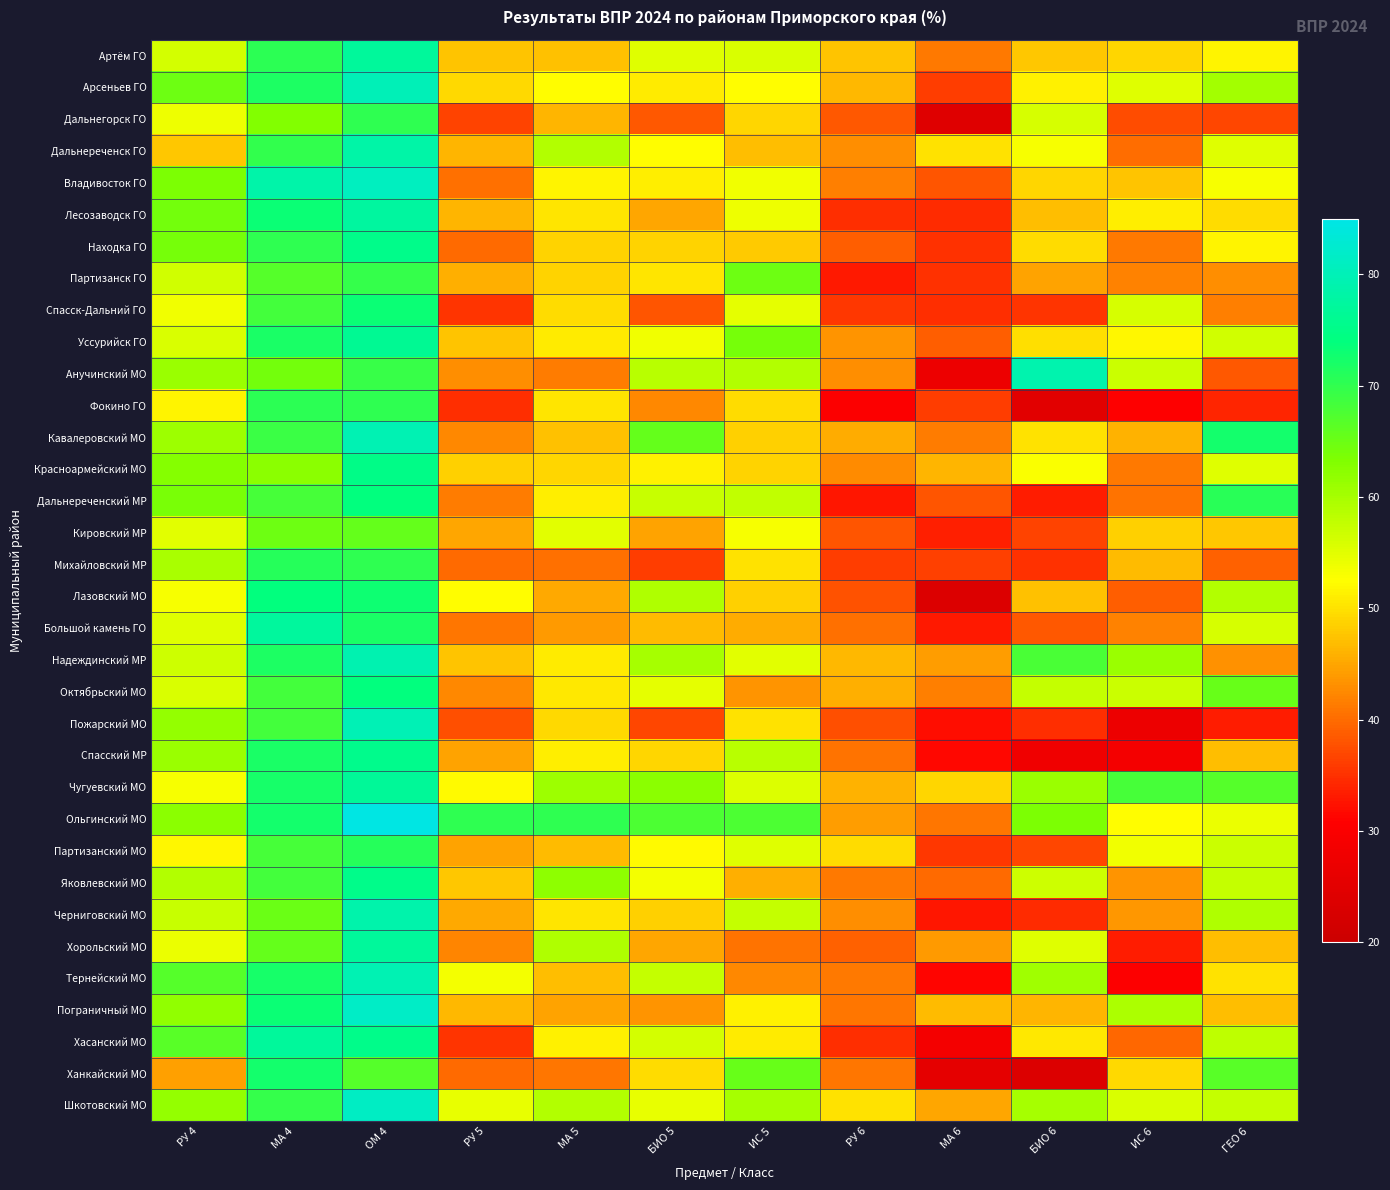

Reading right to left, list all the values displayed in this chart.

Артём ГО: ГЕО 6=51.6	ИС 6=49.1	БИО 6=47.8	МА 6=41.2	РУ 6=47.7	ИС 5=55.6	БИО 5=55.1	МА 5=47.4	РУ 5=47.6	ОМ 4=77.0	МА 4=70.3	РУ 4=56.3
Арсеньев ГО: ГЕО 6=60.3	ИС 6=55.2	БИО 6=51.2	МА 6=36.0	РУ 6=46.5	ИС 5=52.4	БИО 5=51.0	МА 5=52.5	РУ 5=49.3	ОМ 4=80.0	МА 4=71.8	РУ 4=64.8
Дальнегорск ГО: ГЕО 6=36.8	ИС 6=37.4	БИО 6=55.9	МА 6=24.2	РУ 6=38.4	ИС 5=49.0	БИО 5=38.4	МА 5=46.3	РУ 5=36.7	ОМ 4=70.2	МА 4=63.1	РУ 4=53.9
Дальнереченск ГО: ГЕО 6=55.1	ИС 6=40.3	БИО 6=53.1	МА 6=50.0	РУ 6=43.0	ИС 5=47.1	БИО 5=52.3	МА 5=58.9	РУ 5=46.4	ОМ 4=78.3	МА 4=69.9	РУ 4=47.9
Владивосток ГО: ГЕО 6=53.1	ИС 6=47.6	БИО 6=49.2	МА 6=38.2	РУ 6=41.8	ИС 5=53.6	БИО 5=51.2	МА 5=51.6	РУ 5=40.5	ОМ 4=80.8	МА 4=78.4	РУ 4=63.5
Лесозаводск ГО: ГЕО 6=49.5	ИС 6=51.1	БИО 6=47.0	МА 6=34.7	РУ 6=35.0	ИС 5=54.0	БИО 5=44.9	МА 5=50.4	РУ 5=46.3	ОМ 4=77.6	МА 4=73.2	РУ 4=64.4
Находка ГО: ГЕО 6=51.5	ИС 6=41.3	БИО 6=49.6	МА 6=35.0	РУ 6=39.0	ИС 5=48.1	БИО 5=48.9	МА 5=48.8	РУ 5=40.0	ОМ 4=75.2	МА 4=70.2	РУ 4=64.1
Партизанск ГО: ГЕО 6=42.9	ИС 6=42.0	БИО 6=44.8	МА 6=35.0	РУ 6=33.1	ИС 5=64.9	БИО 5=50.4	МА 5=48.8	РУ 5=45.9	ОМ 4=69.5	МА 4=66.7	РУ 4=56.4
Спасск-Дальний ГО: ГЕО 6=41.7	ИС 6=55.9	БИО 6=35.4	МА 6=34.9	РУ 6=35.5	ИС 5=54.7	БИО 5=38.2	МА 5=49.7	РУ 5=35.3	ОМ 4=73.2	МА 4=68.4	РУ 4=53.6
Уссурийск ГО: ГЕО 6=56.5	ИС 6=51.9	БИО 6=49.8	МА 6=38.8	РУ 6=43.5	ИС 5=64.0	БИО 5=53.8	МА 5=50.9	РУ 5=47.5	ОМ 4=76.3	МА 4=71.9	РУ 4=55.6
Анучинский МО: ГЕО 6=38.5	ИС 6=56.8	БИО 6=79.0	МА 6=27.2	РУ 6=42.9	ИС 5=59.1	БИО 5=58.4	МА 5=41.4	РУ 5=43.1	ОМ 4=69.3	МА 4=64.2	РУ 4=61.1
Фокино ГО: ГЕО 6=34.0	ИС 6=30.8	БИО 6=25.0	МА 6=36.0	РУ 6=30.4	ИС 5=49.6	БИО 5=42.6	МА 5=50.5	РУ 5=34.9	ОМ 4=70.0	МА 4=70.4	РУ 4=51.7
Кавалеровский МО: ГЕО 6=72.5	ИС 6=46.1	БИО 6=50.0	МА 6=41.6	РУ 6=45.5	ИС 5=48.6	БИО 5=65.5	МА 5=47.3	РУ 5=42.4	ОМ 4=79.6	МА 4=69.1	РУ 4=60.8
Красноармейский МО: ГЕО 6=55.1	ИС 6=41.2	БИО 6=52.8	МА 6=46.3	РУ 6=42.7	ИС 5=48.7	БИО 5=51.5	МА 5=49.1	РУ 5=48.5	ОМ 4=74.9	МА 4=62.2	РУ 4=62.8
Дальнереченский МР: ГЕО 6=70.7	ИС 6=40.8	БИО 6=33.3	МА 6=38.2	РУ 6=32.8	ИС 5=57.8	БИО 5=57.3	МА 5=51.1	РУ 5=41.3	ОМ 4=73.8	МА 4=68.1	РУ 4=63.7
Кировский МР: ГЕО 6=47.8	ИС 6=48.7	БИО 6=36.6	МА 6=33.5	РУ 6=38.1	ИС 5=53.1	БИО 5=44.7	МА 5=54.9	РУ 5=44.9	ОМ 4=65.6	МА 4=64.7	РУ 4=54.9
Михайловский МР: ГЕО 6=39.3	ИС 6=46.8	БИО 6=35.1	МА 6=36.3	РУ 6=36.0	ИС 5=50.0	БИО 5=36.0	МА 5=40.4	РУ 5=39.8	ОМ 4=70.0	МА 4=70.9	РУ 4=59.8
Лазовский МО: ГЕО 6=58.9	ИС 6=38.9	БИО 6=47.2	МА 6=23.7	РУ 6=37.8	ИС 5=48.5	БИО 5=59.2	МА 5=45.2	РУ 5=52.4	ОМ 4=72.9	МА 4=74.0	РУ 4=53.2
Большой камень ГО: ГЕО 6=55.9	ИС 6=41.9	БИО 6=38.4	МА 6=33.2	РУ 6=40.5	ИС 5=45.4	БИО 5=46.7	МА 5=43.9	РУ 5=41.0	ОМ 4=71.9	МА 4=77.3	РУ 4=55.1
Надеждинский МР: ГЕО 6=43.3	ИС 6=61.0	БИО 6=68.0	МА 6=44.3	РУ 6=46.6	ИС 5=54.9	БИО 5=60.0	МА 5=50.9	РУ 5=47.6	ОМ 4=79.3	МА 4=71.7	РУ 4=56.7
Октябрьский МО: ГЕО 6=65.3	ИС 6=57.0	БИО 6=57.5	МА 6=41.8	РУ 6=45.7	ИС 5=43.4	БИО 5=54.5	МА 5=50.7	РУ 5=42.5	ОМ 4=73.9	МА 4=68.4	РУ 4=55.8
Пожарский МО: ГЕО 6=33.3	ИС 6=27.2	БИО 6=34.8	МА 6=31.9	РУ 6=37.5	ИС 5=50.0	БИО 5=36.8	МА 5=49.4	РУ 5=37.5	ОМ 4=79.8	МА 4=68.3	РУ 4=61.5
Спасский МР: ГЕО 6=47.0	ИС 6=28.8	БИО 6=27.8	МА 6=31.7	РУ 6=40.7	ИС 5=58.5	БИО 5=49.0	МА 5=51.0	РУ 5=44.9	ОМ 4=75.6	МА 4=72.0	РУ 4=61.0
Чугуевский МО: ГЕО 6=67.0	ИС 6=68.1	БИО 6=61.0	МА 6=49.0	РУ 6=45.9	ИС 5=55.5	БИО 5=62.3	МА 5=60.9	РУ 5=52.1	ОМ 4=76.7	МА 4=72.2	РУ 4=53.3
Ольгинский МО: ГЕО 6=54.2	ИС 6=52.4	БИО 6=63.6	МА 6=40.8	РУ 6=44.3	ИС 5=67.6	БИО 5=67.6	МА 5=70.3	РУ 5=70.3	ОМ 4=84.7	МА 4=72.5	РУ 4=62.2
Партизанский МО: ГЕО 6=56.9	ИС 6=53.5	БИО 6=36.8	МА 6=35.7	РУ 6=49.5	ИС 5=55.0	БИО 5=52.2	МА 5=46.8	РУ 5=44.7	ОМ 4=70.9	МА 4=68.2	РУ 4=52.0
Яковлевский МО: ГЕО 6=57.4	ИС 6=43.4	БИО 6=56.7	МА 6=39.9	РУ 6=41.3	ИС 5=45.8	БИО 5=53.4	МА 5=62.0	РУ 5=47.9	ОМ 4=75.2	МА 4=68.5	РУ 4=59.0
Черниговский МО: ГЕО 6=59.3	ИС 6=43.7	БИО 6=34.5	МА 6=32.9	РУ 6=43.0	ИС 5=57.4	БИО 5=48.5	МА 5=50.3	РУ 5=45.4	ОМ 4=78.9	МА 4=65.0	РУ 4=57.1
Хорольский МО: ГЕО 6=47.1	ИС 6=33.3	БИО 6=55.1	МА 6=44.0	РУ 6=39.1	ИС 5=40.6	БИО 5=45.0	МА 5=59.2	РУ 5=42.1	ОМ 4=77.0	МА 4=65.6	РУ 4=54.1
Тернейский МО: ГЕО 6=50.0	ИС 6=30.4	БИО 6=60.5	МА 6=31.2	РУ 6=41.2	ИС 5=42.6	БИО 5=57.6	МА 5=46.9	РУ 5=53.4	ОМ 4=79.7	МА 4=72.3	РУ 4=67.0
Пограничный МО: ГЕО 6=47.1	ИС 6=59.4	БИО 6=46.2	МА 6=46.9	РУ 6=41.0	ИС 5=51.3	БИО 5=43.4	МА 5=44.8	РУ 5=46.5	ОМ 4=81.5	МА 4=73.2	РУ 4=61.9
Хасанский МО: ГЕО 6=58.0	ИС 6=39.8	БИО 6=50.6	МА 6=28.8	РУ 6=34.9	ИС 5=50.9	БИО 5=56.3	МА 5=51.3	РУ 5=35.3	ОМ 4=75.2	МА 4=77.0	РУ 4=66.7
Ханкайский МО: ГЕО 6=66.7	ИС 6=49.4	БИО 6=23.6	МА 6=25.4	РУ 6=40.9	ИС 5=65.2	БИО 5=49.5	МА 5=41.0	РУ 5=39.9	ОМ 4=66.8	МА 4=72.3	РУ 4=44.5
Шкотовский МО: ГЕО 6=57.6	ИС 6=55.6	БИО 6=60.0	МА 6=44.9	РУ 6=50.0	ИС 5=60.0	БИО 5=54.4	МА 5=59.0	РУ 5=54.5	ОМ 4=81.2	МА 4=69.6	РУ 4=61.6